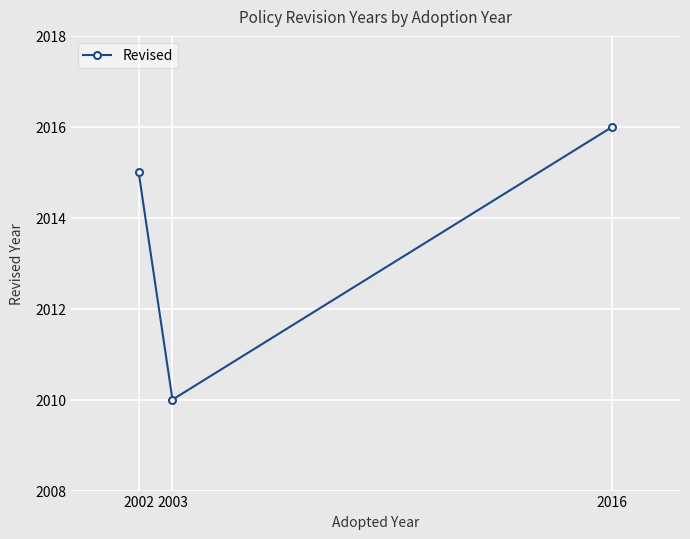

How many lines are shown in the chart?

1